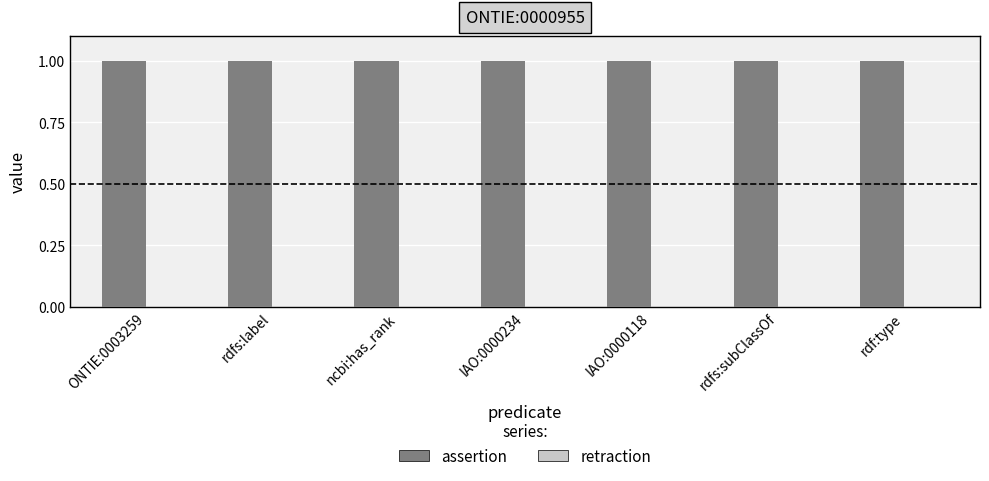

Between IAO:0000118 and rdfs:subClassOf, which series saw the biggest shift?

assertion